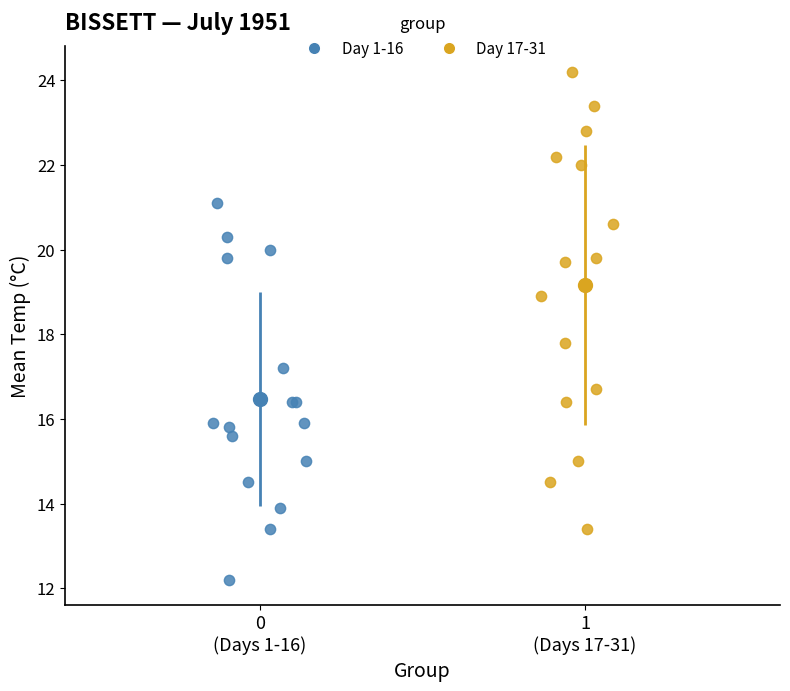

Which series reaches the minimum Y coordinate?

Day 1-16